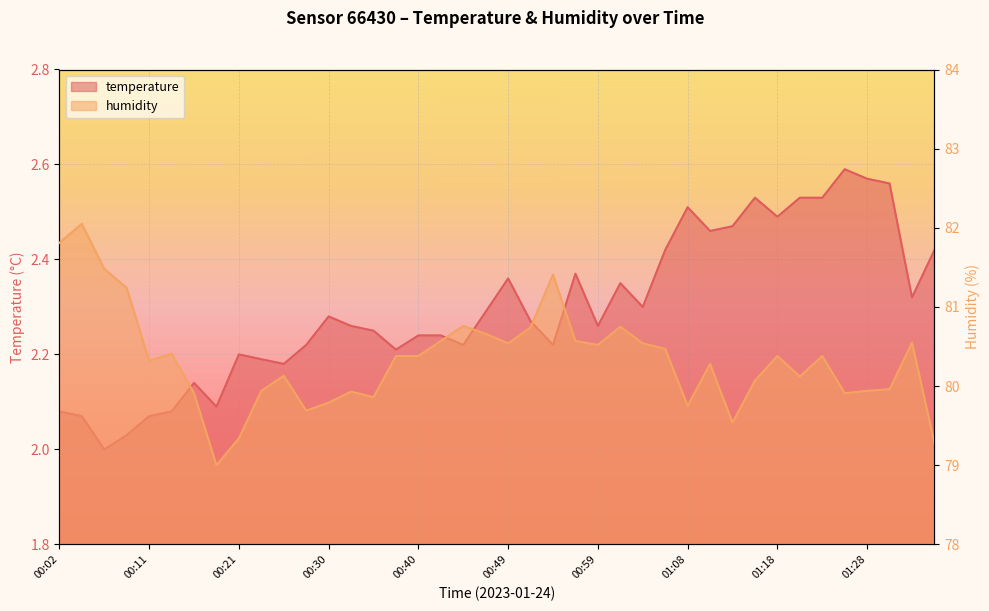

Is it true that temperature equals 2.2 at 00:42?

True